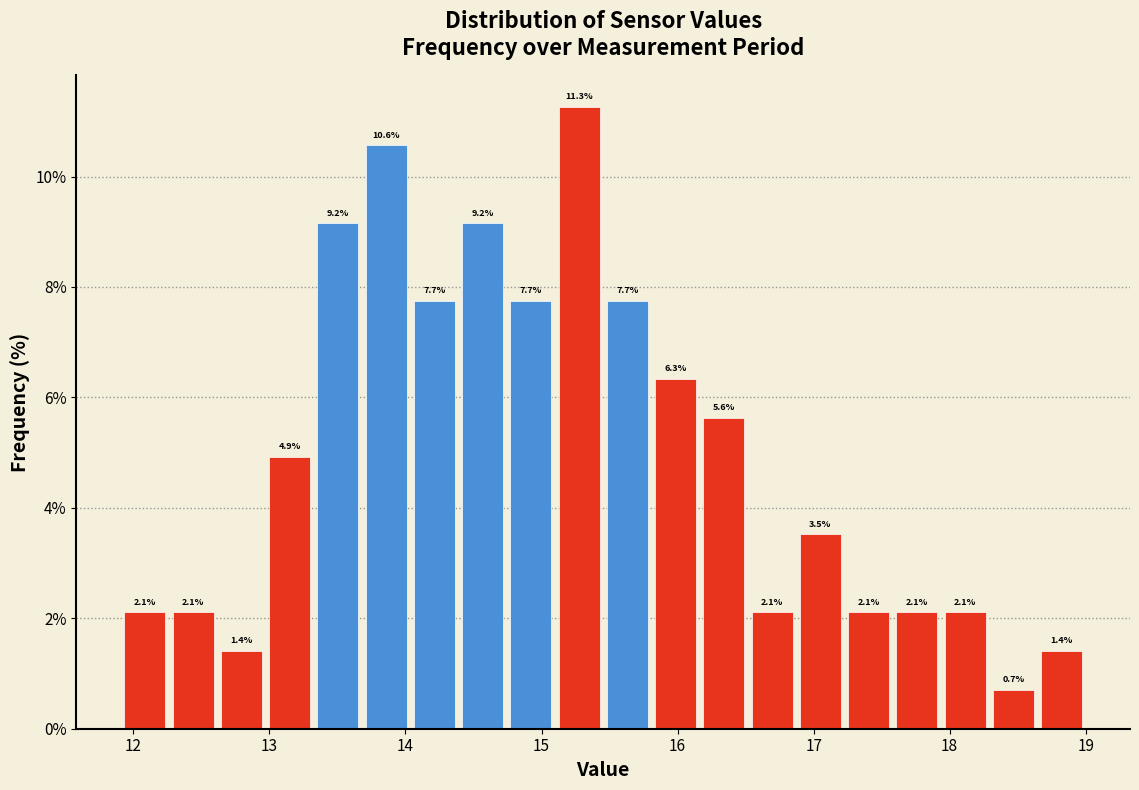

Read against the x-axis, roughly where is the centre of the tallest bar?

15.3